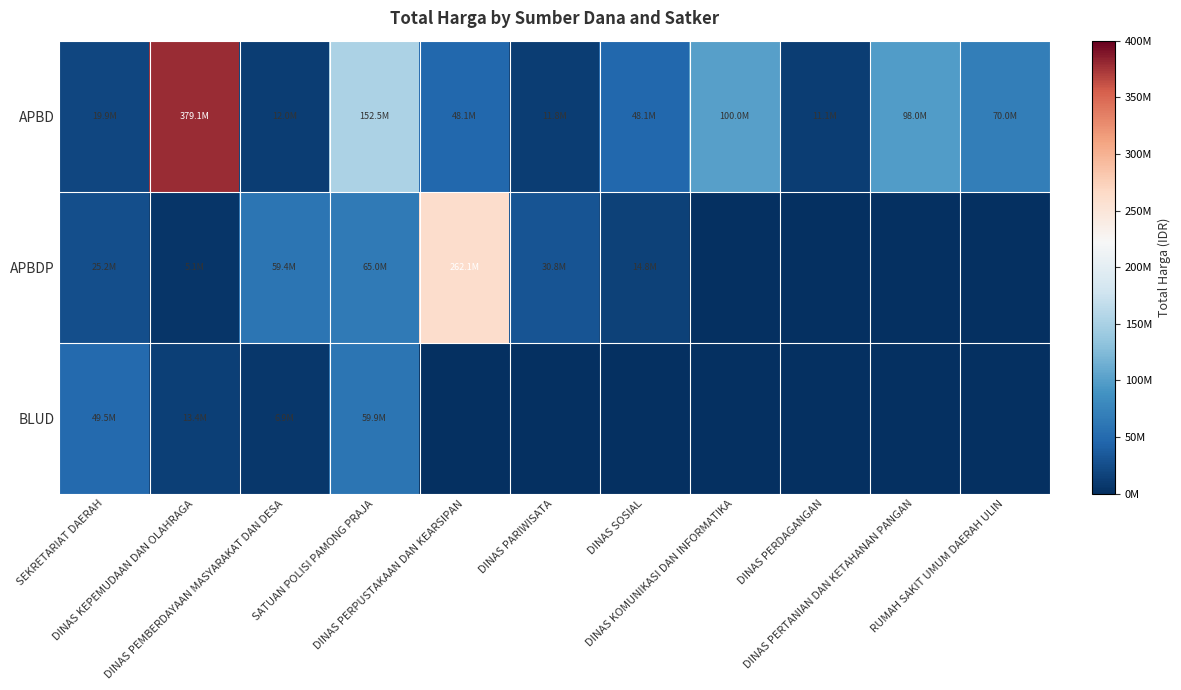

Which series has the largest total across all categories?

APBD